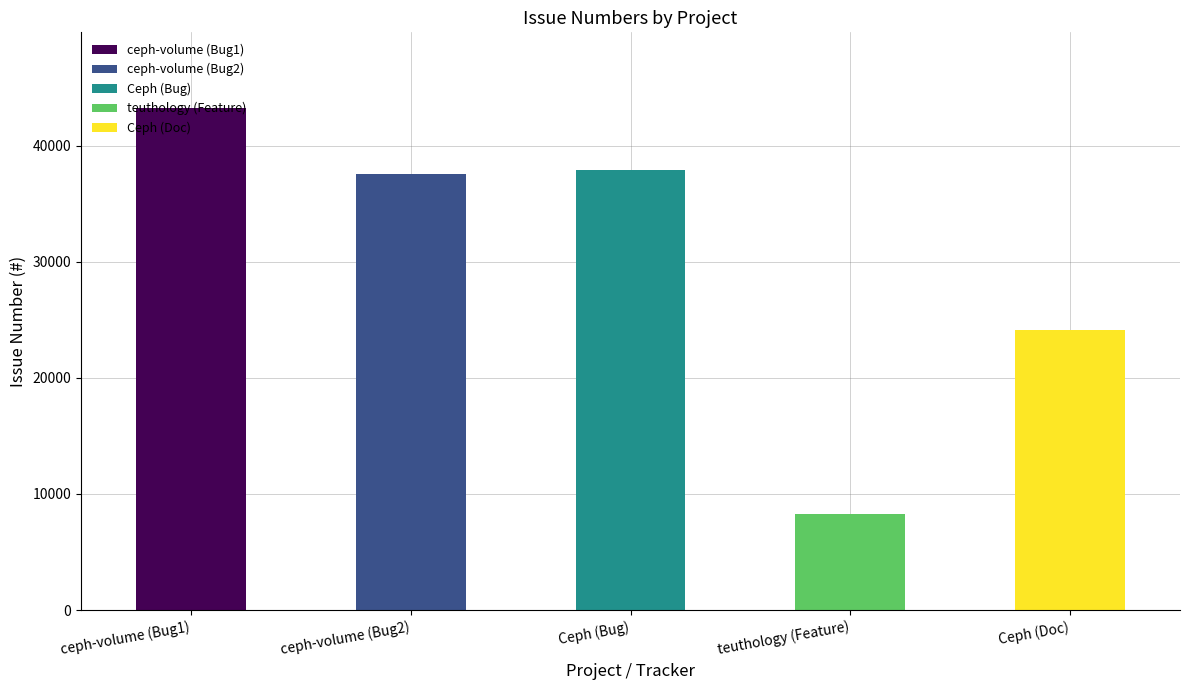

Count the number of categories in the chart.

5